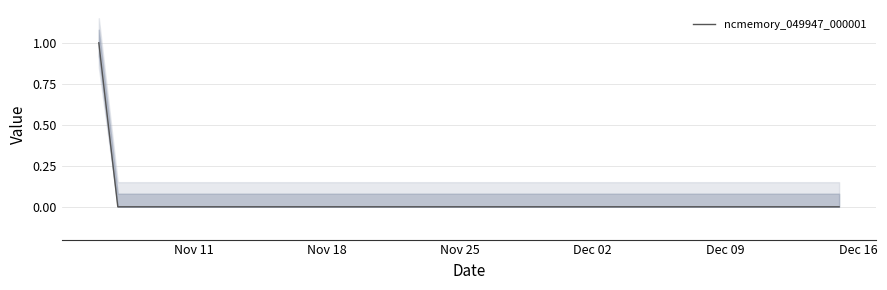

What is the sum of all values?

1